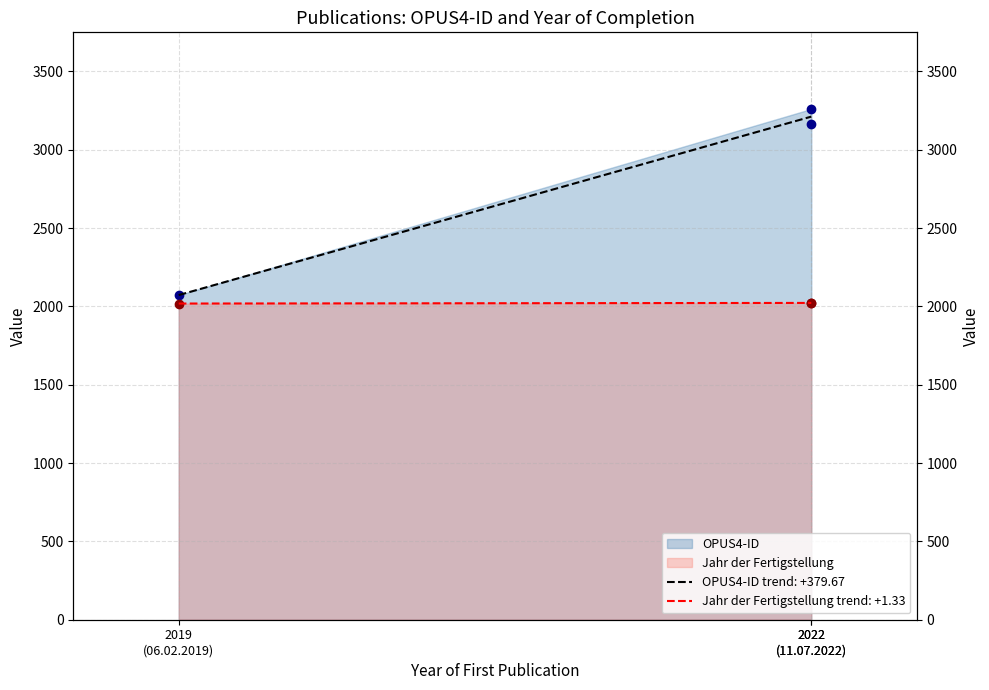

What is the minimum value shown in the chart?

2018